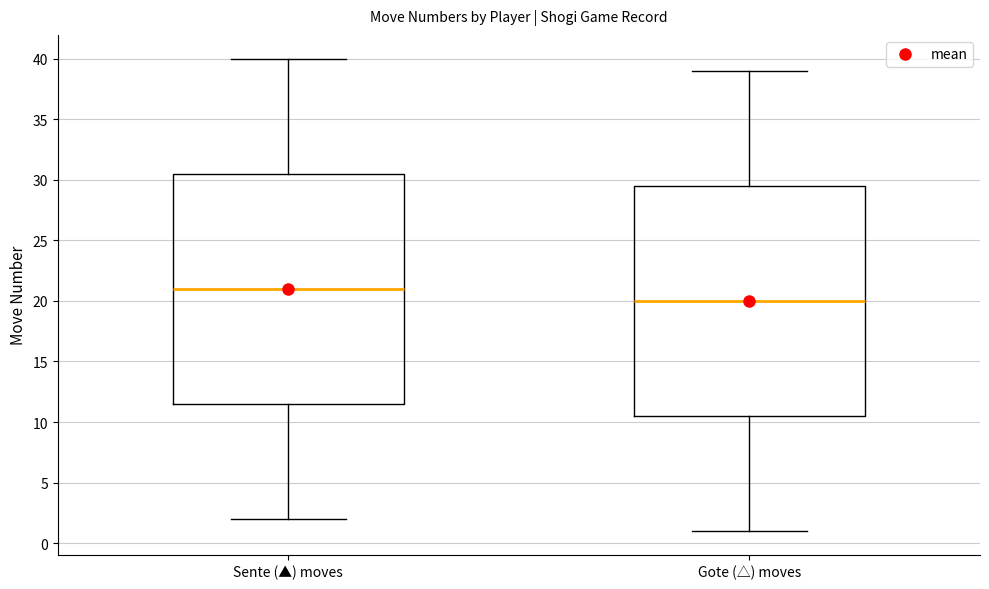

Reading left to right, transcribe this box plot: for each box, give where its median line is, the range the box spans, and where its two whiskers end, as read against the y-axis. The values are not printed on the chart, so give them approximately, as read against the axis.

Sente (▲) moves: median 21.0, box 11.5 to 30.5, whiskers 2.0 to 40.0
Gote (△) moves: median 20.0, box 10.5 to 29.5, whiskers 1.0 to 39.0